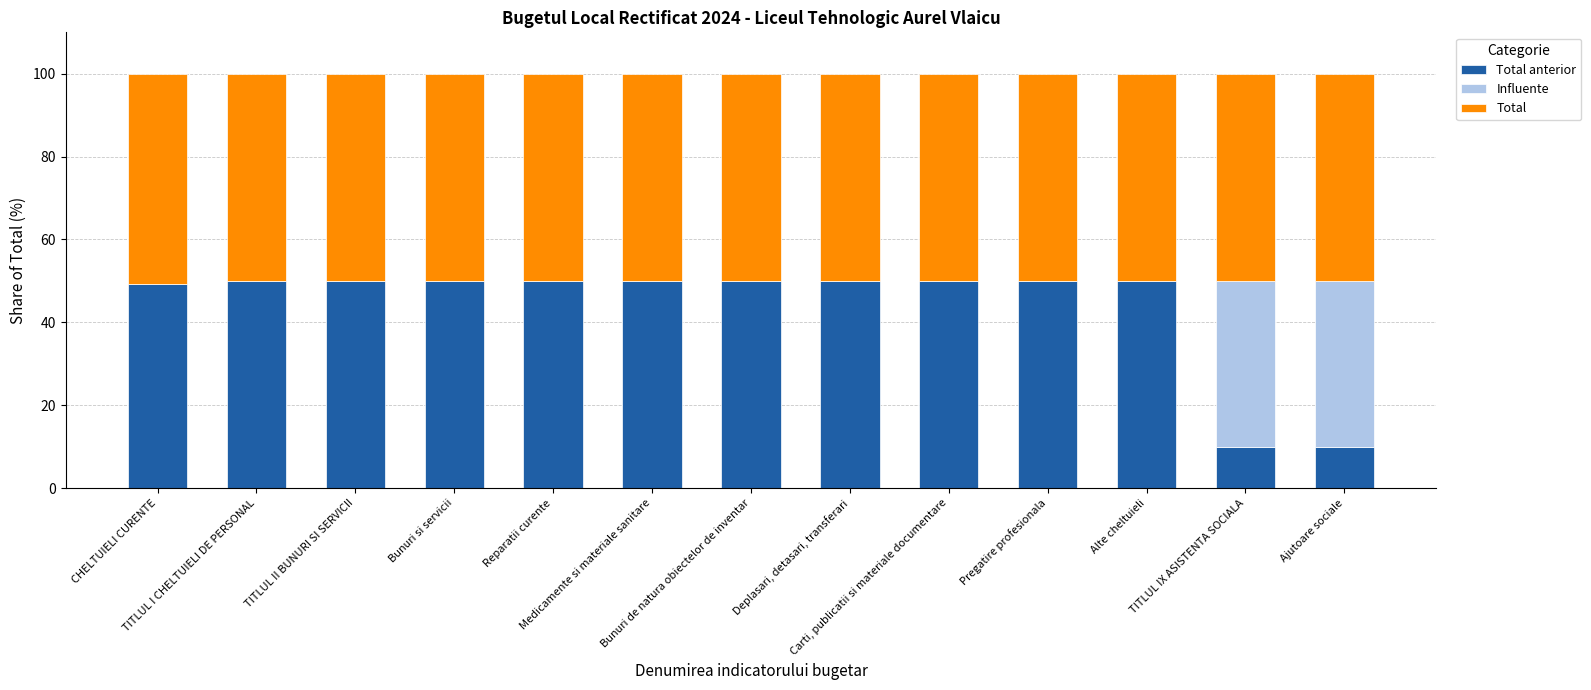

Does the chart contain stacked bars?

Yes